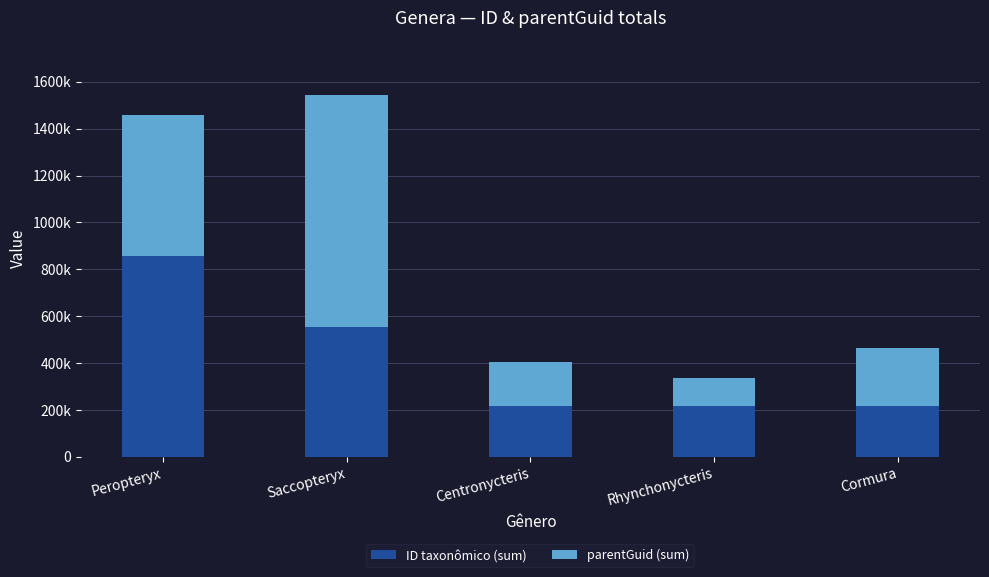

What are all the series names shown in the legend?

ID taxonômico (sum), parentGuid (sum)